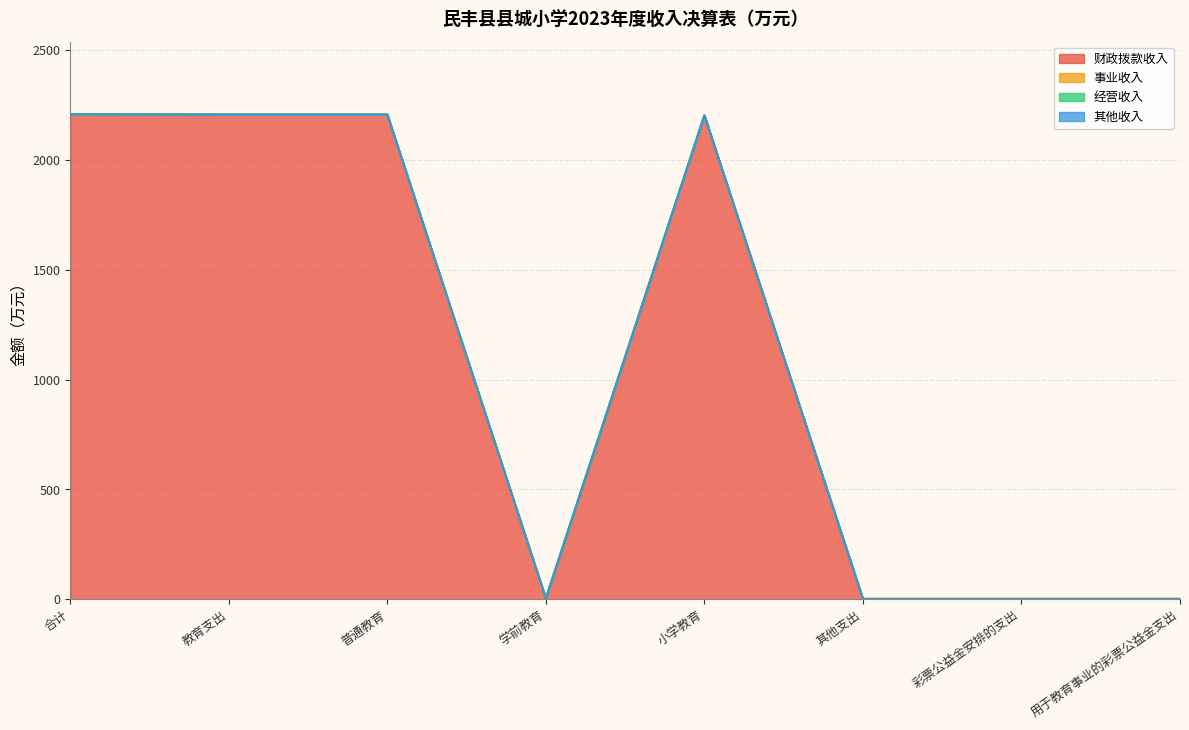

At which category is the sum across all series the highest?

合计